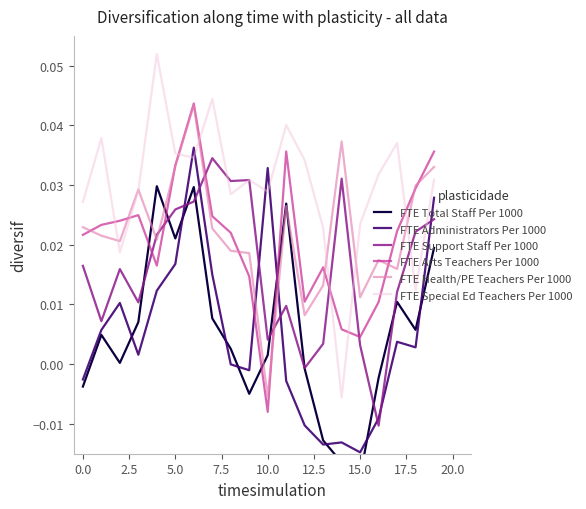

What are all the series names shown in the legend?

FTE Total Staff Per 1000, FTE Administrators Per 1000, FTE Support Staff Per 1000, FTE Arts Teachers Per 1000, FTE Health/PE Teachers Per 1000, FTE Special Ed Teachers Per 1000